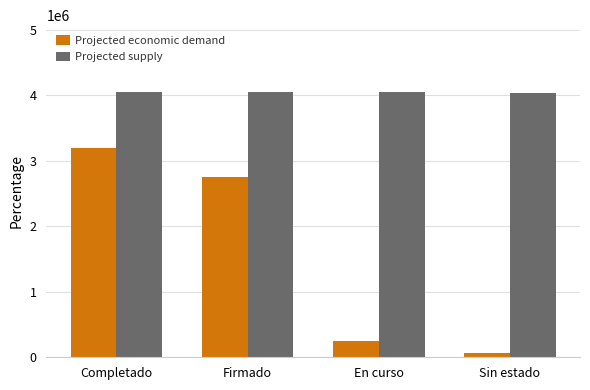

True or false: Projected supply has a value of 4054000.0 at Firmado.

True